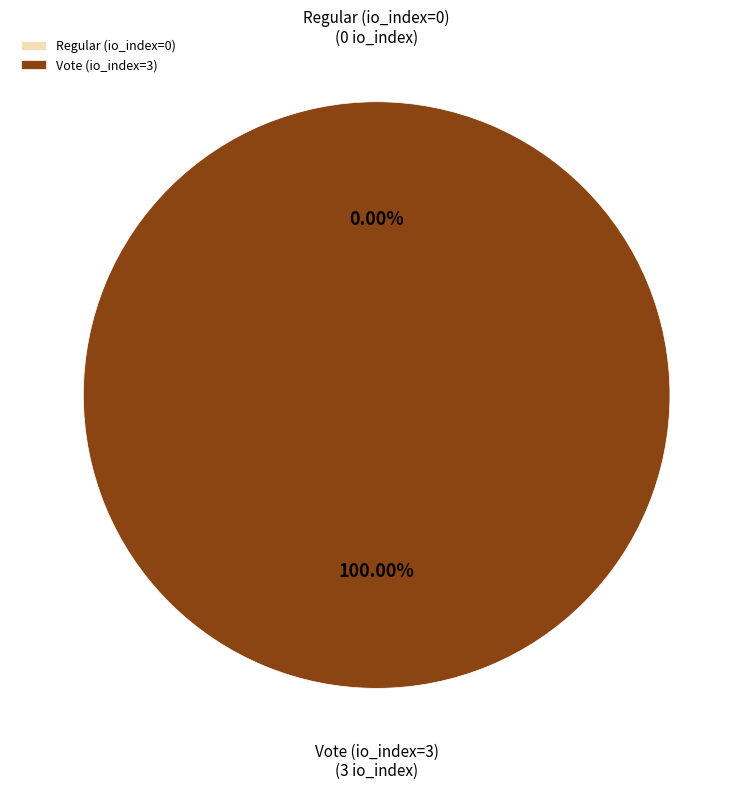

What is the change in value from Regular (io_index=0) to Vote (io_index=3)?

+3